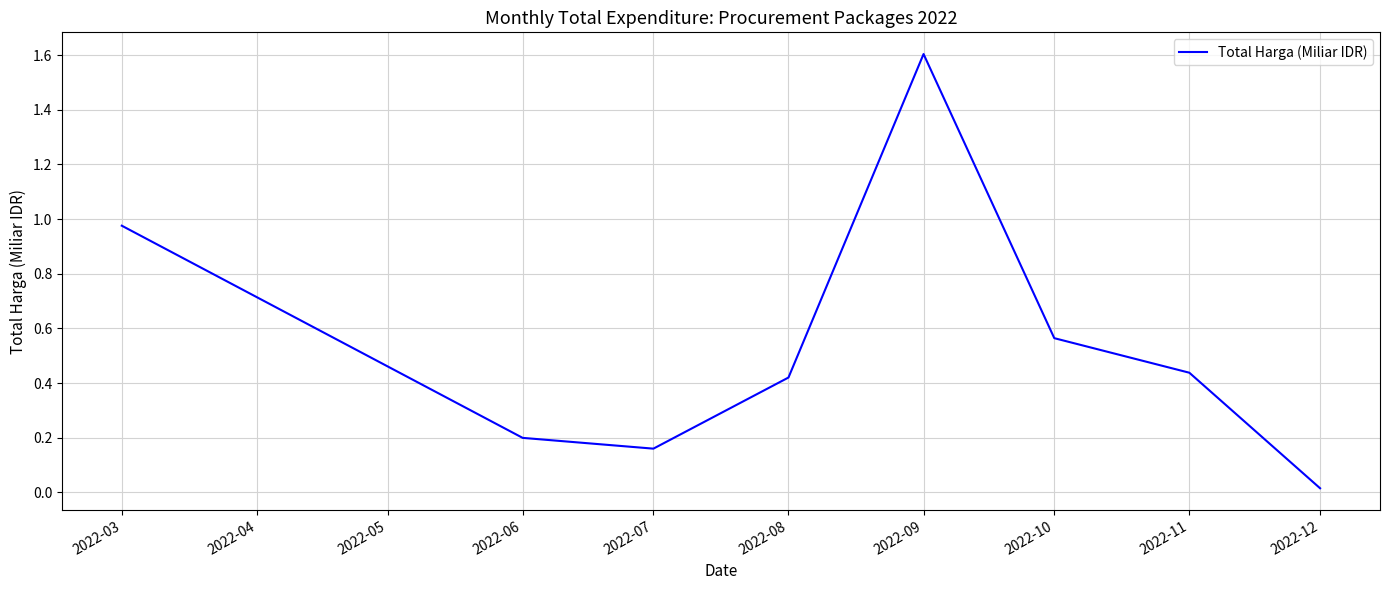

What is the change in value from 2022-03 to 2022-11?

-0.5